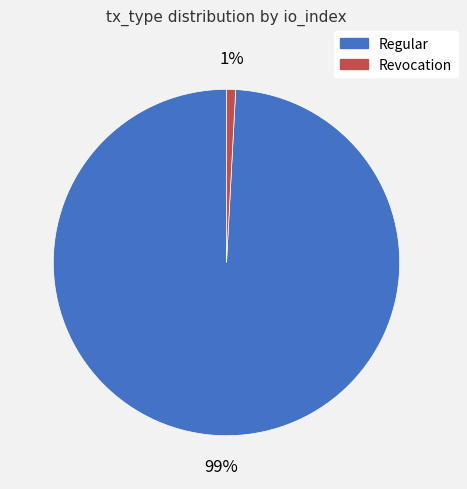

Count the number of slices in the pie.

2